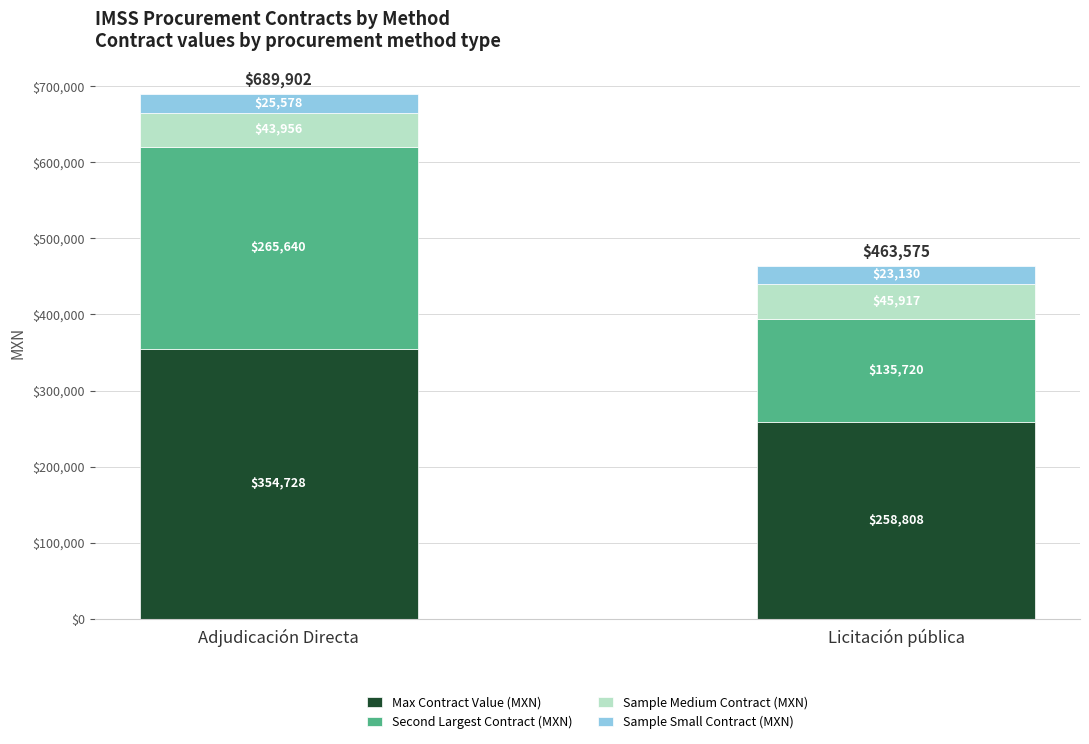

What are all the series names shown in the legend?

Max Contract Value (MXN), Second Largest Contract (MXN), Sample Medium Contract (MXN), Sample Small Contract (MXN)